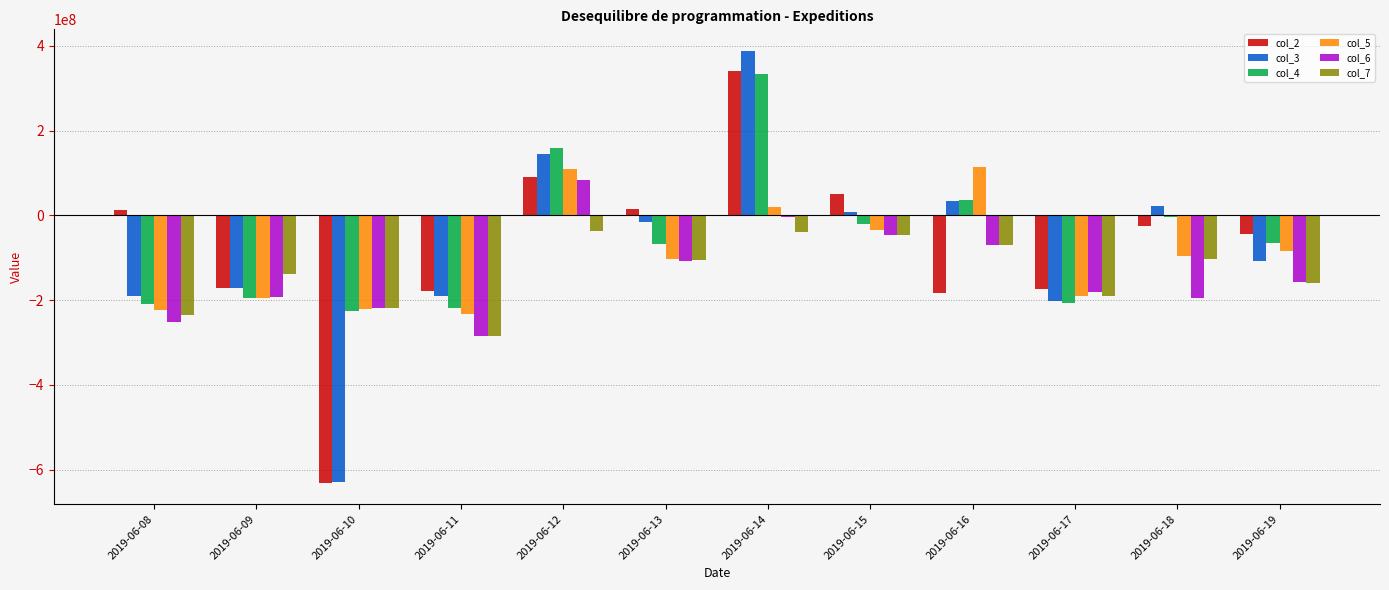

Is it true that col_6 equals -26672418 at 2019-06-16?

False